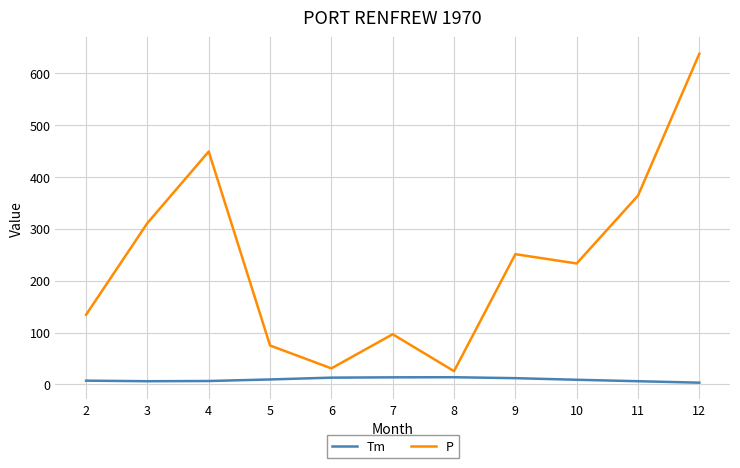

Which series has the largest range (max minus min)?

P